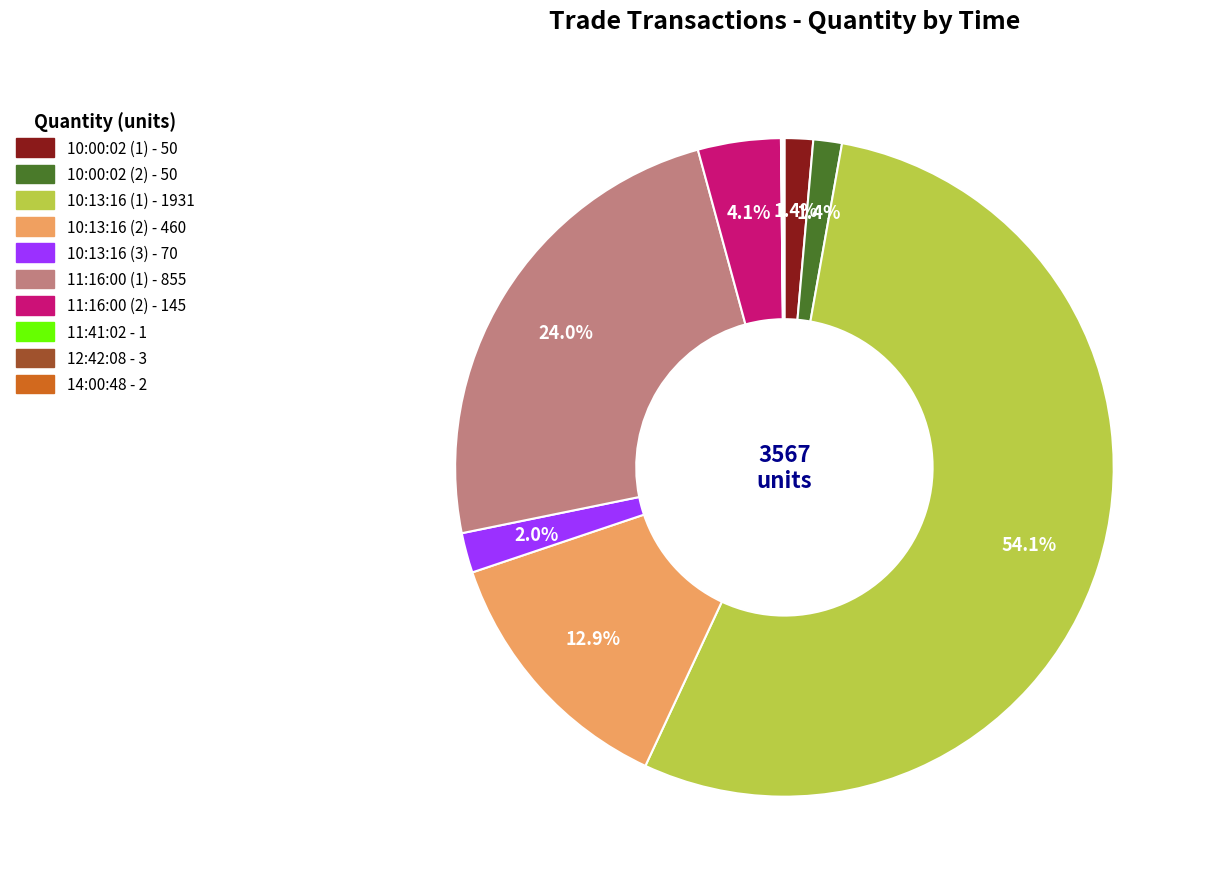

Which category has the biggest portion of the pie?

10:13:16 (1)